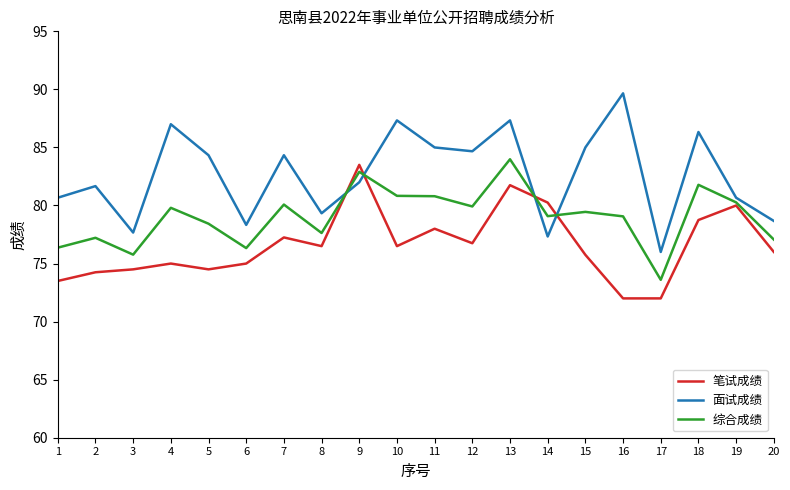

The 综合成绩 series shows 119.7 at 12. True or false?

False